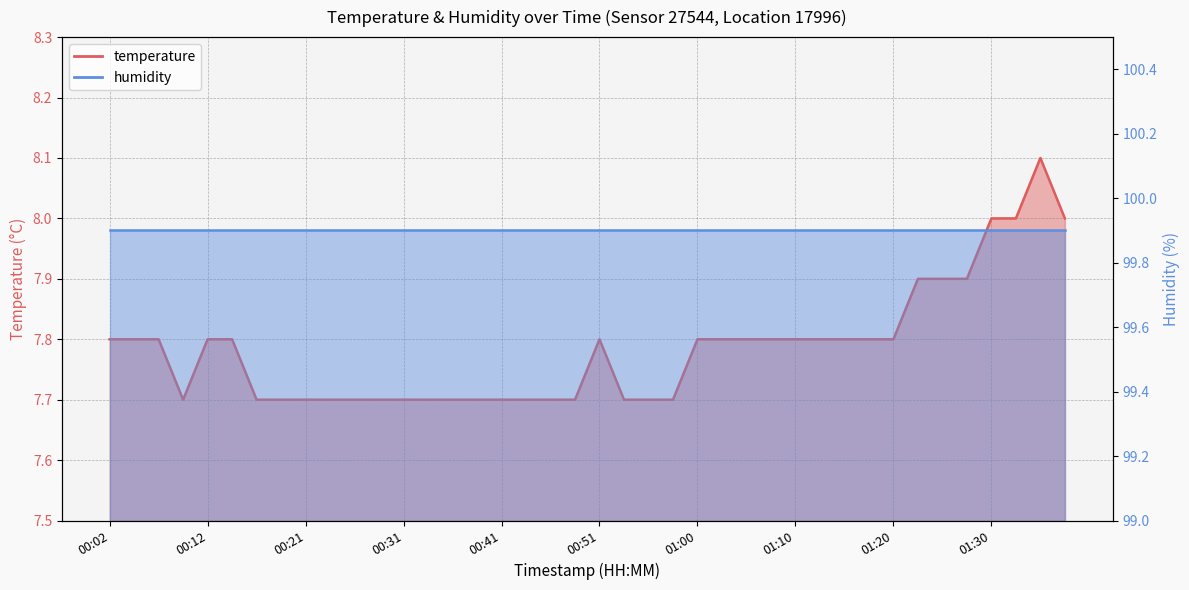

What is the label of the 23rd point from the right?

00:43